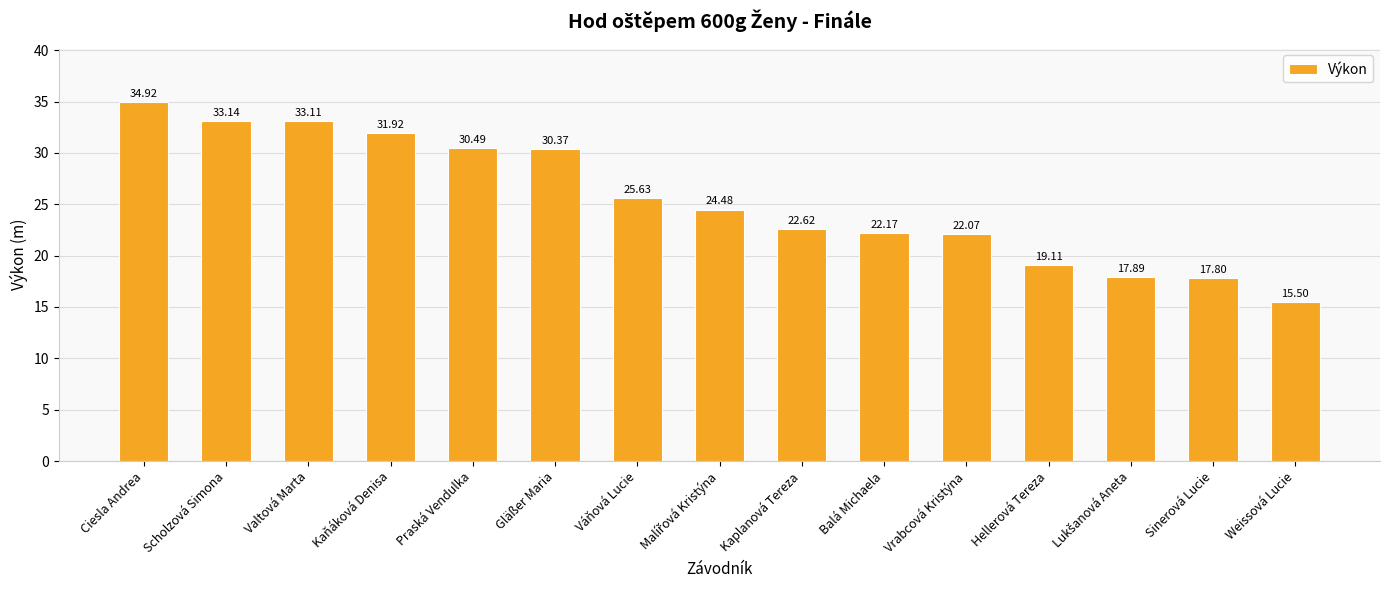

What value does the data have at Valtová Marta?

33.1